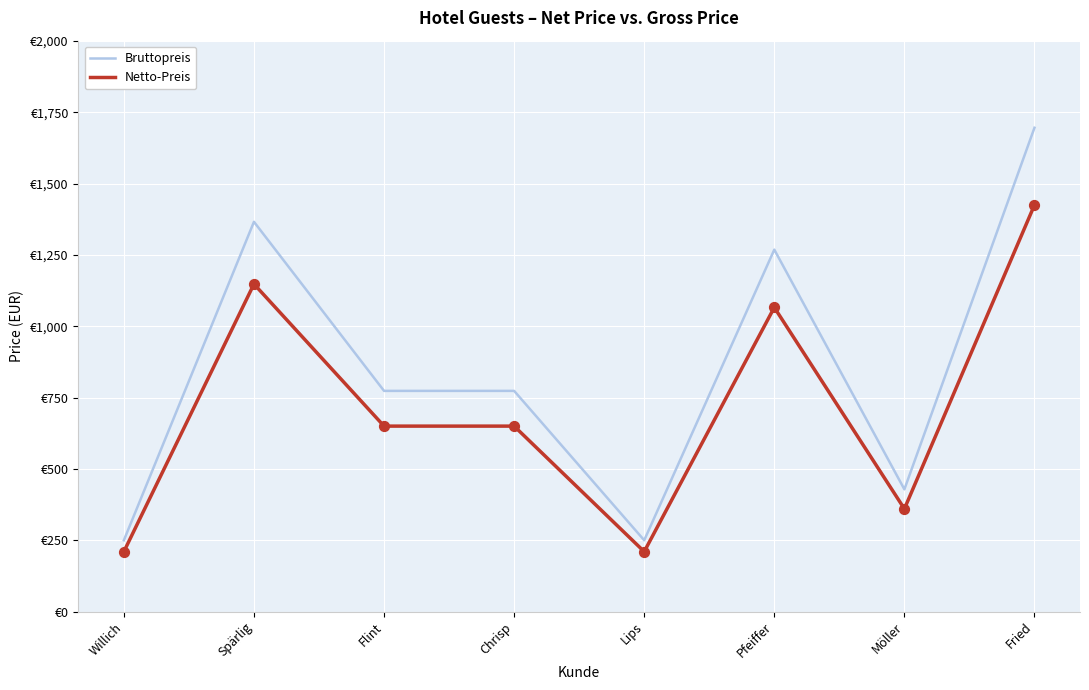

Is this an area chart (filled region under the line)?

No